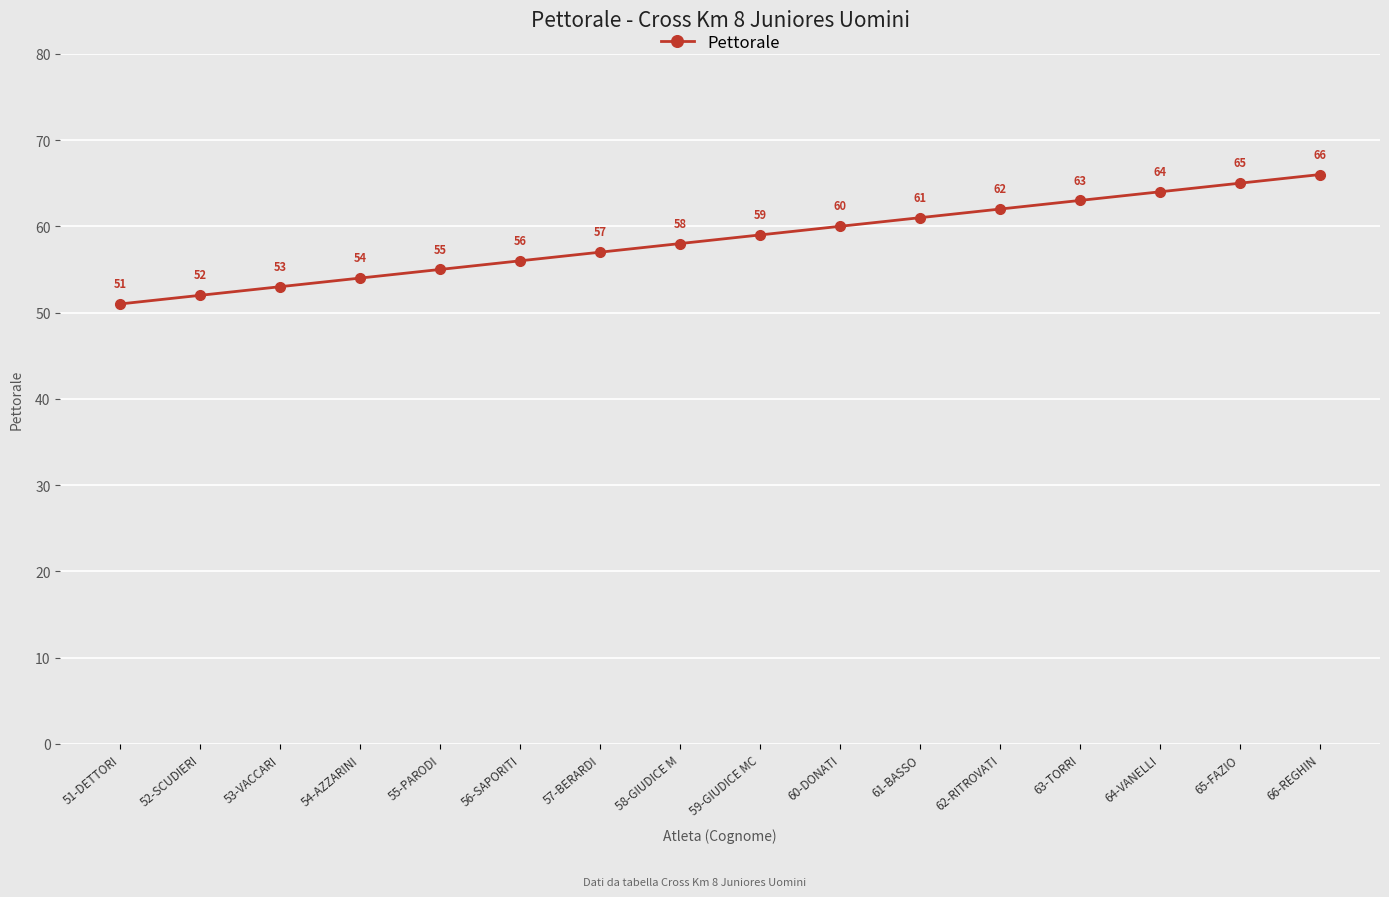

Rank the categories by value from lowest to highest.

51-DETTORI, 52-SCUDIERI, 53-VACCARI, 54-AZZARINI, 55-PARODI, 56-SAPORITI, 57-BERARDI, 58-GIUDICE M, 59-GIUDICE MC, 60-DONATI, 61-BASSO, 62-RITROVATI, 63-TORRI, 64-VANELLI, 65-FAZIO, 66-REGHIN